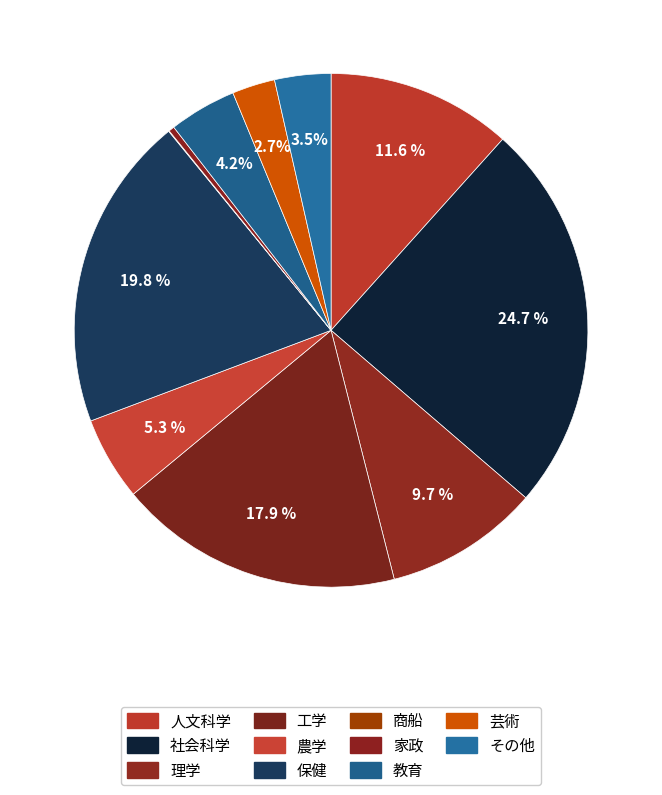

What percentage is the 農学 slice, to the nearest percent?

5%